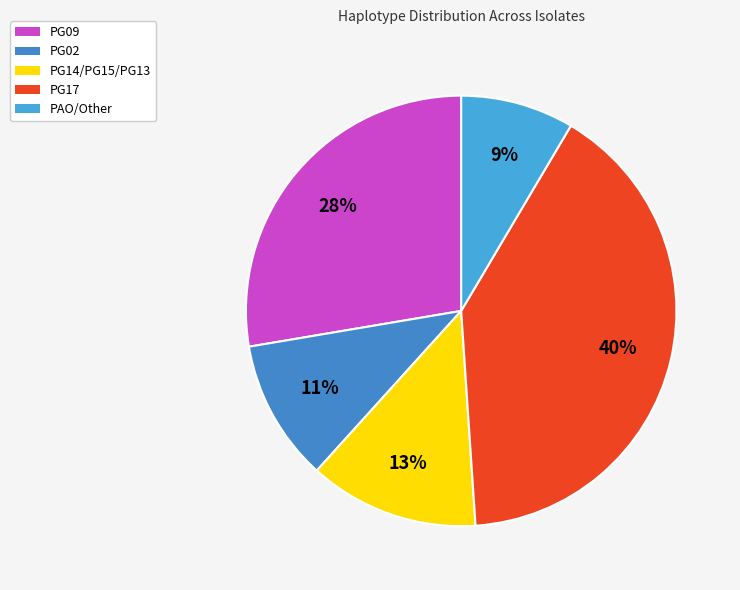

How many slices are in this pie chart?

5